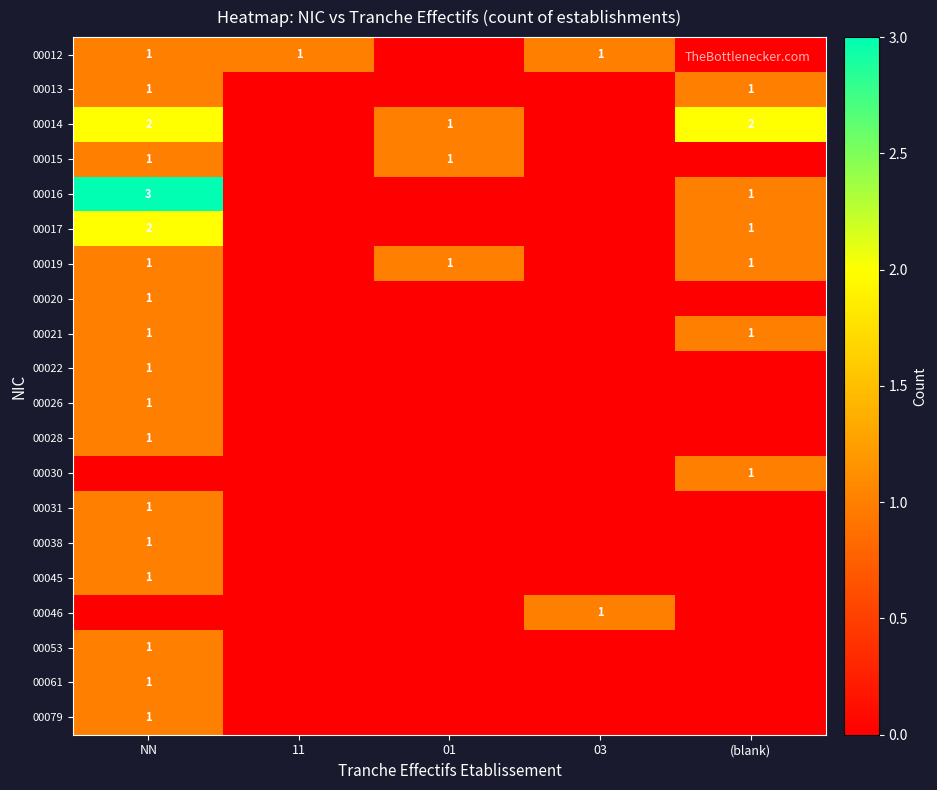

The value of 00031 at NN is 1. True or false?

True